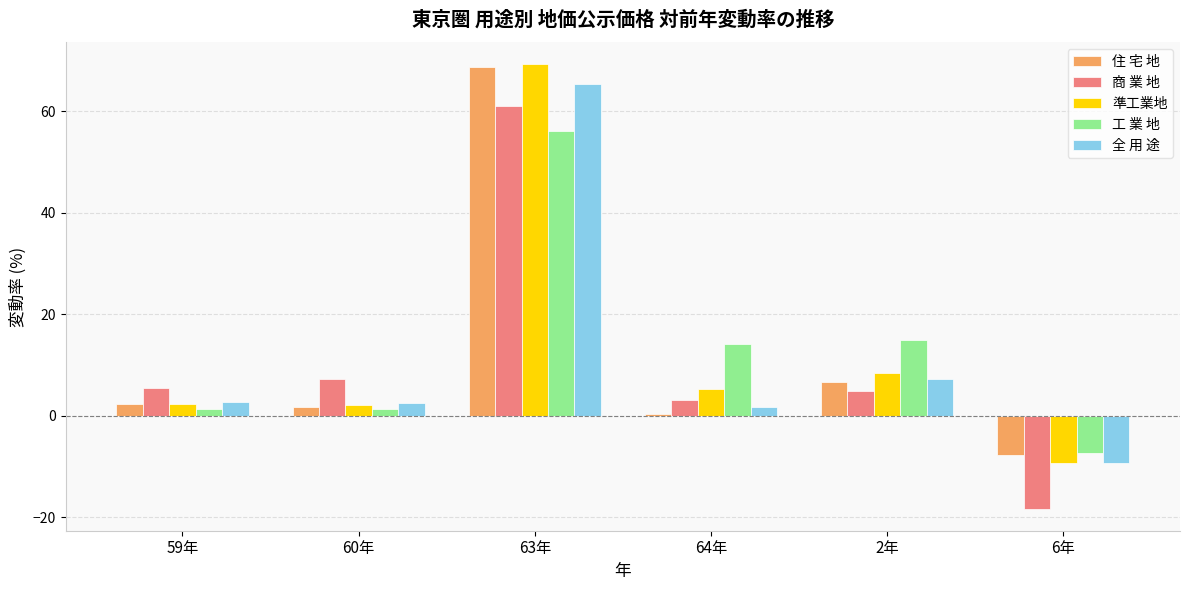

The 工 業 地 series shows 1.3 at 60年. True or false?

True